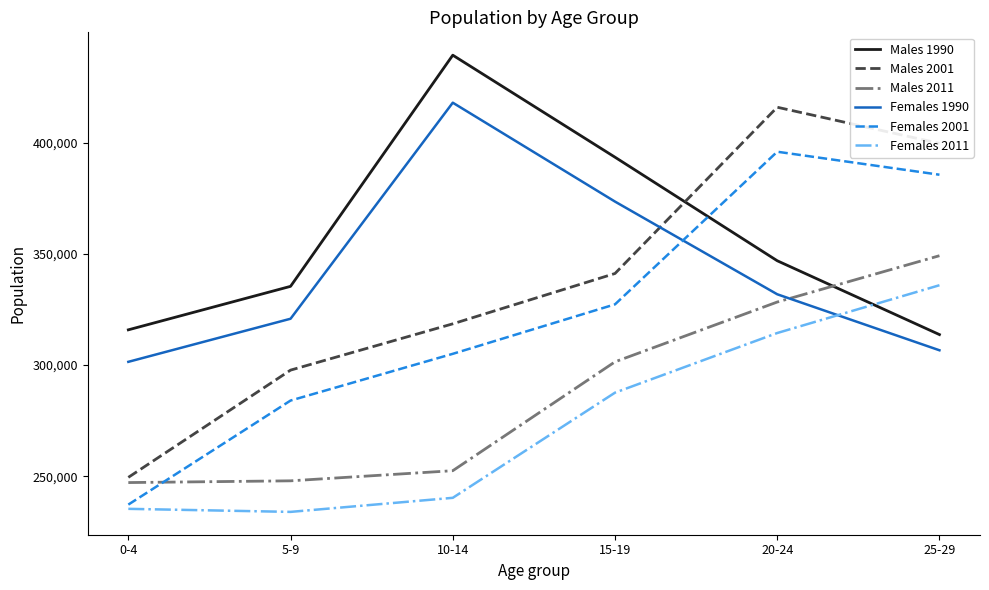

In Males 1990, how many points are higher than both neighbors (excluding endpoints)?

1